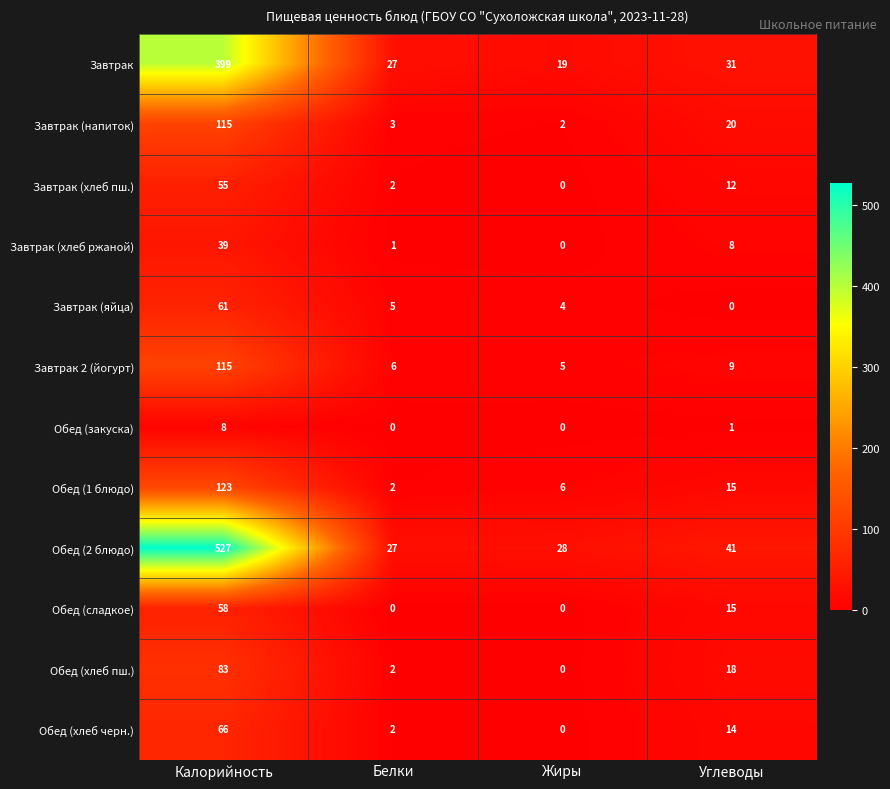

Is it true that Обед (закуска) equals 13 at Калорийность?

False